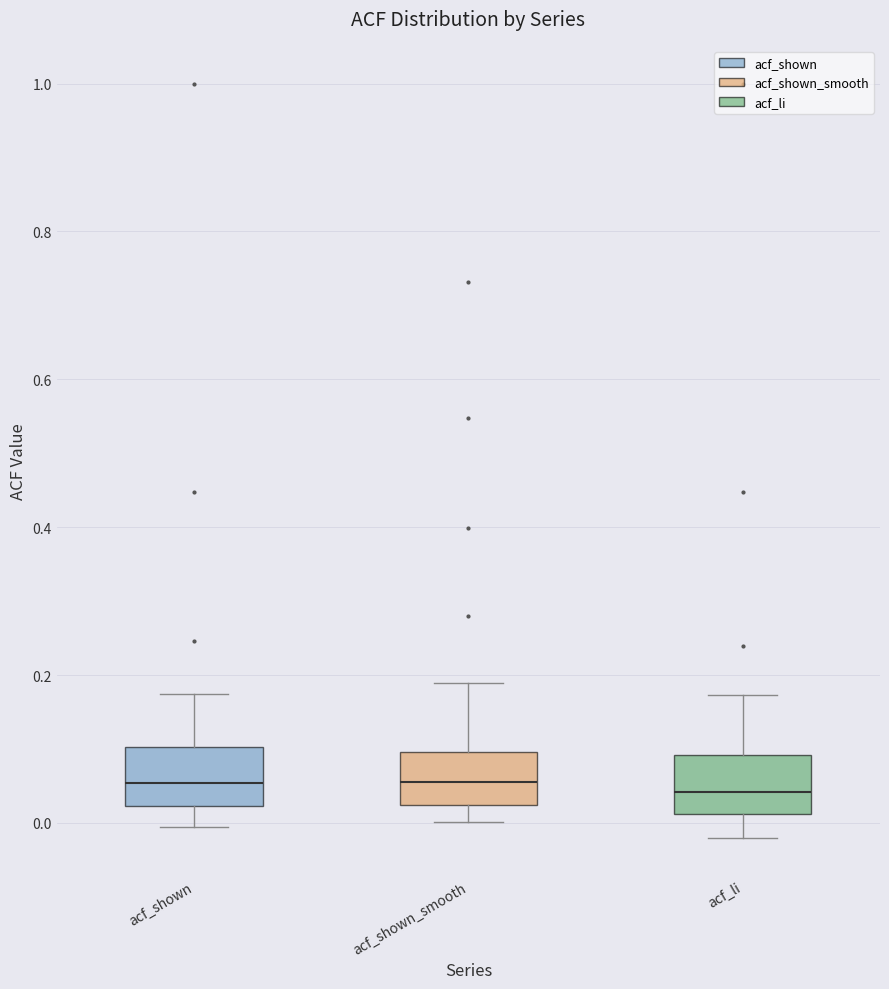

Where does the lower whisker of the box for acf_li end on the y-axis? The values are not printed on the chart, so give them approximately, as read against the axis.

-0.02